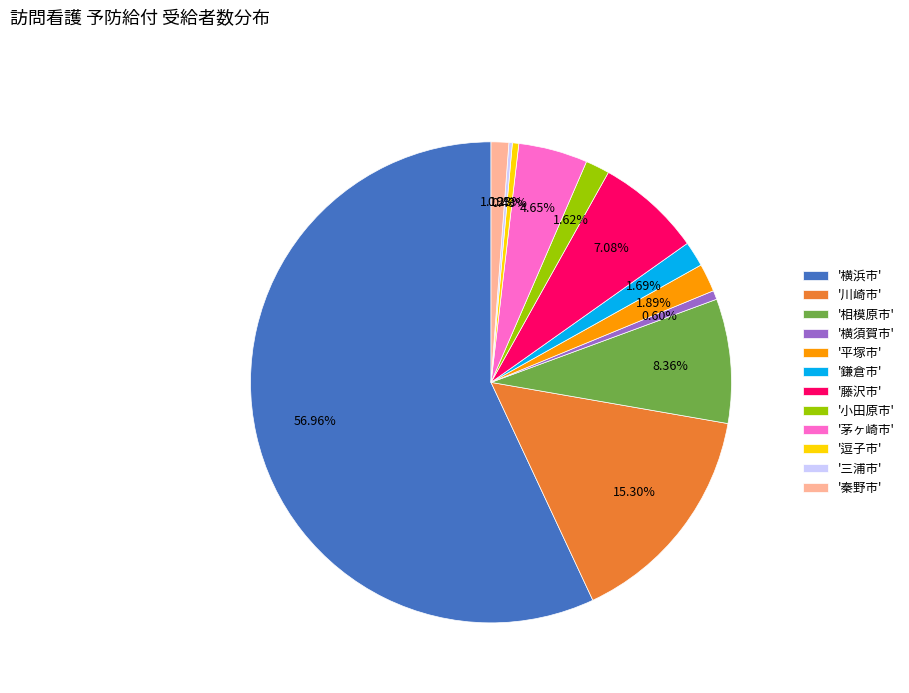

Do '小田原市' and '横須賀市' together represent more than half of the pie?

No